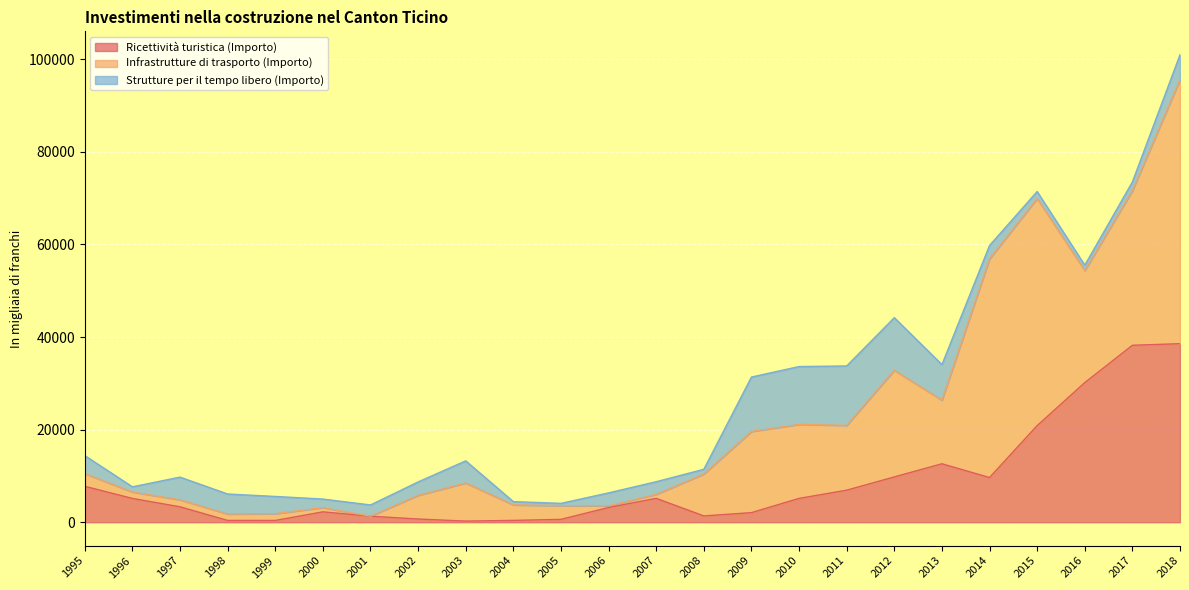

The Infrastrutture di trasporto (Importo) series shows 8228 at 2003. True or false?

True